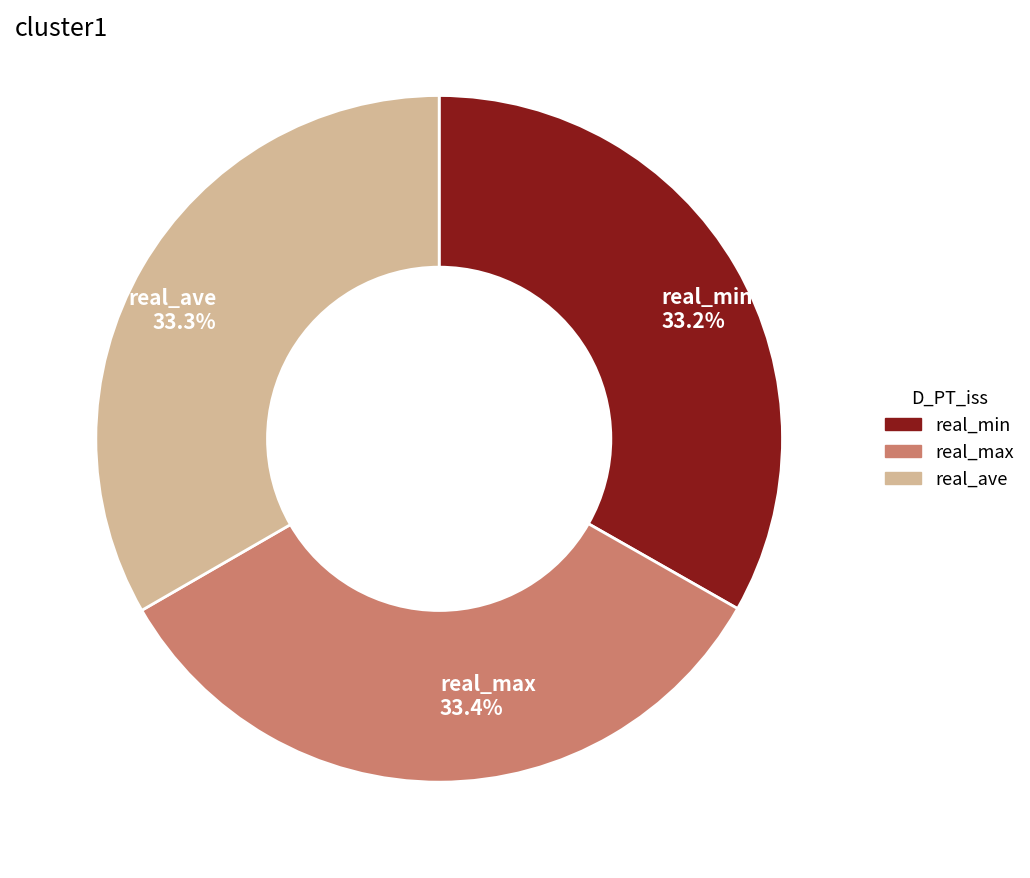

Is there a majority slice in this chart?

No